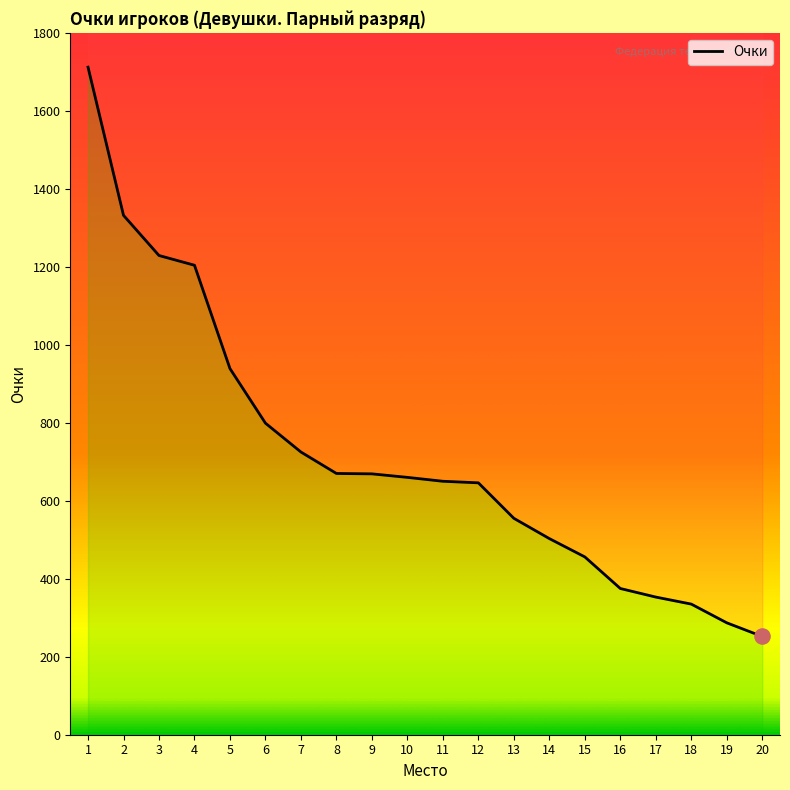

What is the change in value from 4 to 16?

-829